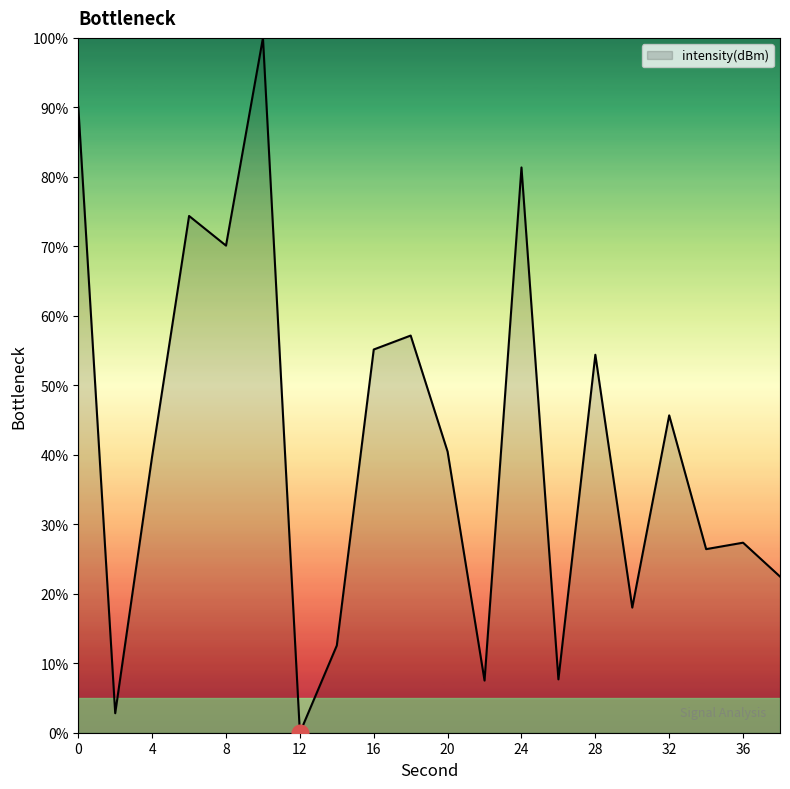

What is the difference between the maximum and minimum values?

100.0